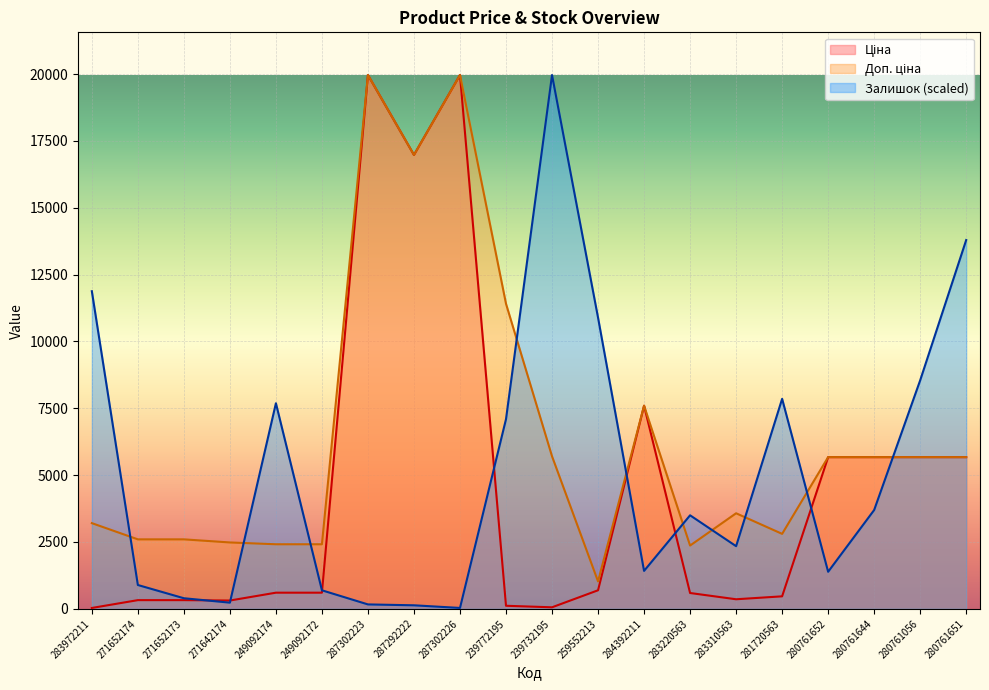

At which label does Доп. ціна reach its peak?

287302223